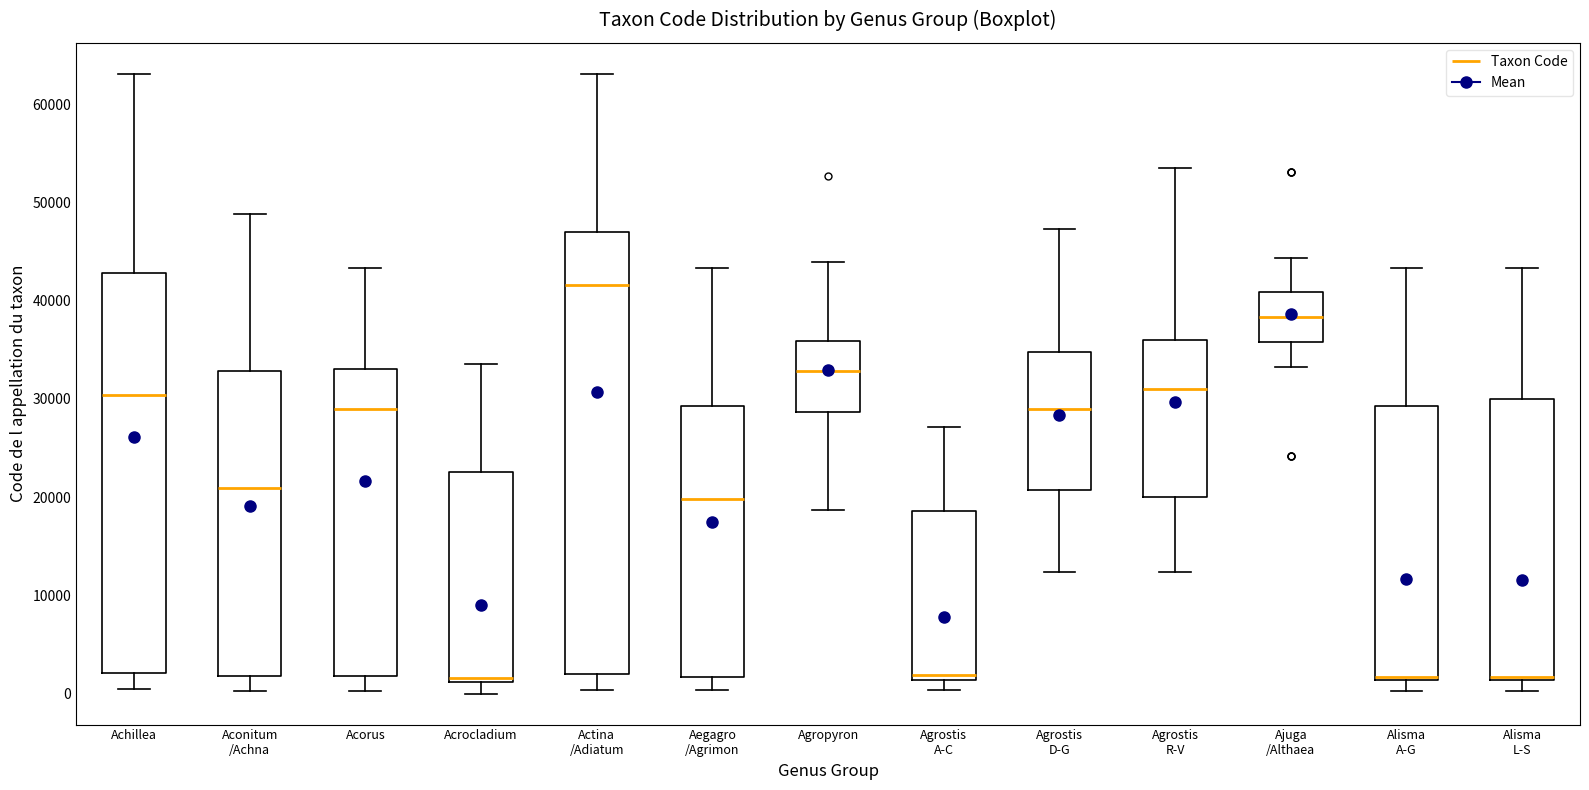

Comparing the boxes themselves (not the whiskers), which one is the tallest?

Actina /Adiatum